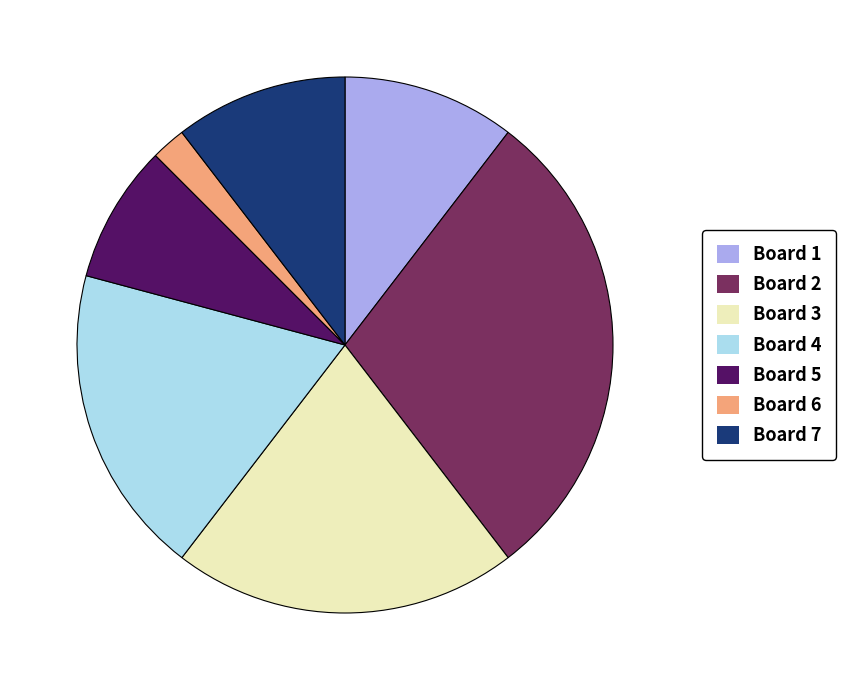

The Board 3 slice represents 15% of the pie. True or false?

False